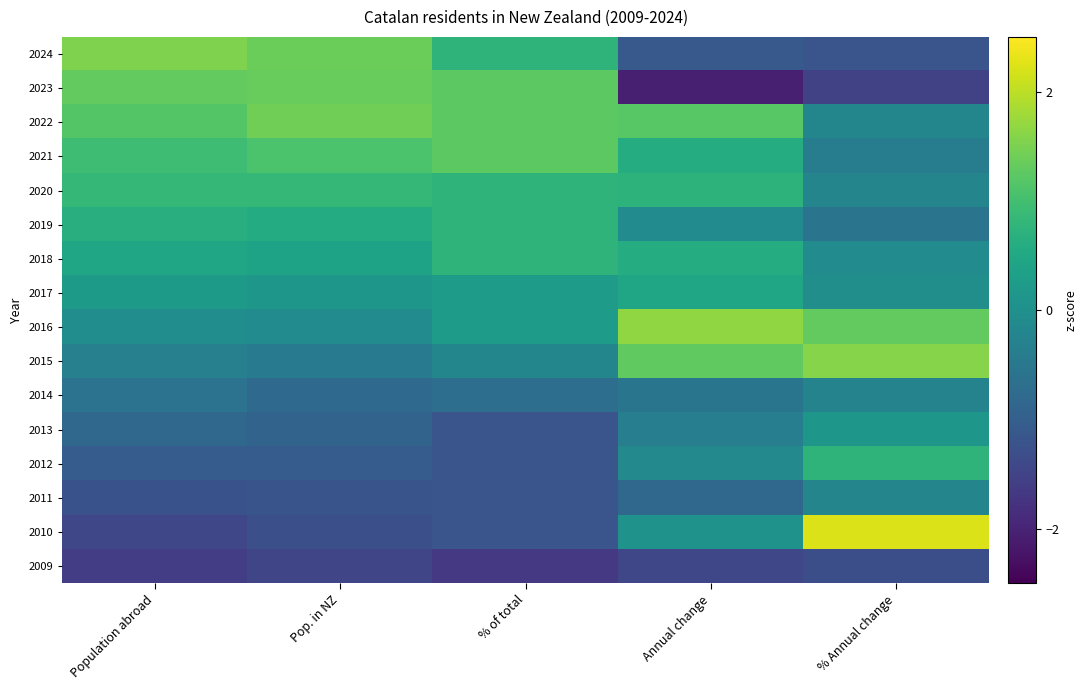

Reading left to right, what are all the values shown in this chart?

2024: Population abroad=1.5	Pop. in NZ=1.4	% of total=0.8	Annual change=-1.1	% Annual change=-1.2
2023: Population abroad=1.3	Pop. in NZ=1.3	% of total=1.2	Annual change=-2.1	% Annual change=-1.5
2022: Population abroad=1.2	Pop. in NZ=1.4	% of total=1.2	Annual change=1.2	% Annual change=-0.2
2021: Population abroad=0.9	Pop. in NZ=1.1	% of total=1.2	Annual change=0.6	% Annual change=-0.4
2020: Population abroad=0.8	Pop. in NZ=0.8	% of total=0.8	Annual change=0.7	% Annual change=-0.2
2019: Population abroad=0.6	Pop. in NZ=0.6	% of total=0.8	Annual change=-0.1	% Annual change=-0.6
2018: Population abroad=0.5	Pop. in NZ=0.4	% of total=0.8	Annual change=0.6	% Annual change=-0.1
2017: Population abroad=0.2	Pop. in NZ=0.2	% of total=0.3	Annual change=0.5	% Annual change=-0.0
2016: Population abroad=-0.0	Pop. in NZ=-0.1	% of total=0.3	Annual change=1.7	% Annual change=1.3
2015: Population abroad=-0.3	Pop. in NZ=-0.5	% of total=-0.2	Annual change=1.3	% Annual change=1.6
2014: Population abroad=-0.6	Pop. in NZ=-0.8	% of total=-0.7	Annual change=-0.6	% Annual change=-0.3
2013: Population abroad=-0.8	Pop. in NZ=-0.9	% of total=-1.2	Annual change=-0.4	% Annual change=0.1
2012: Population abroad=-1.0	Pop. in NZ=-1.0	% of total=-1.2	Annual change=-0.2	% Annual change=0.8
2011: Population abroad=-1.2	Pop. in NZ=-1.2	% of total=-1.2	Annual change=-0.8	% Annual change=-0.2
2010: Population abroad=-1.4	Pop. in NZ=-1.3	% of total=-1.2	Annual change=0.1	% Annual change=2.2
2009: Population abroad=-1.6	Pop. in NZ=-1.5	% of total=-1.7	Annual change=-1.4	% Annual change=-1.3